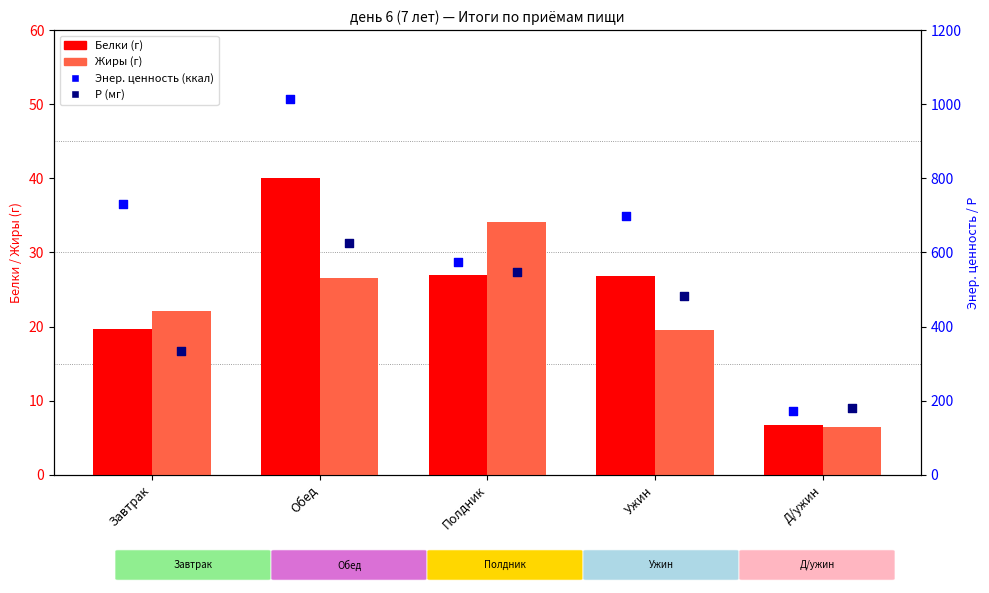

Which series has the largest total across all categories?

Энер. ценность (ккал)